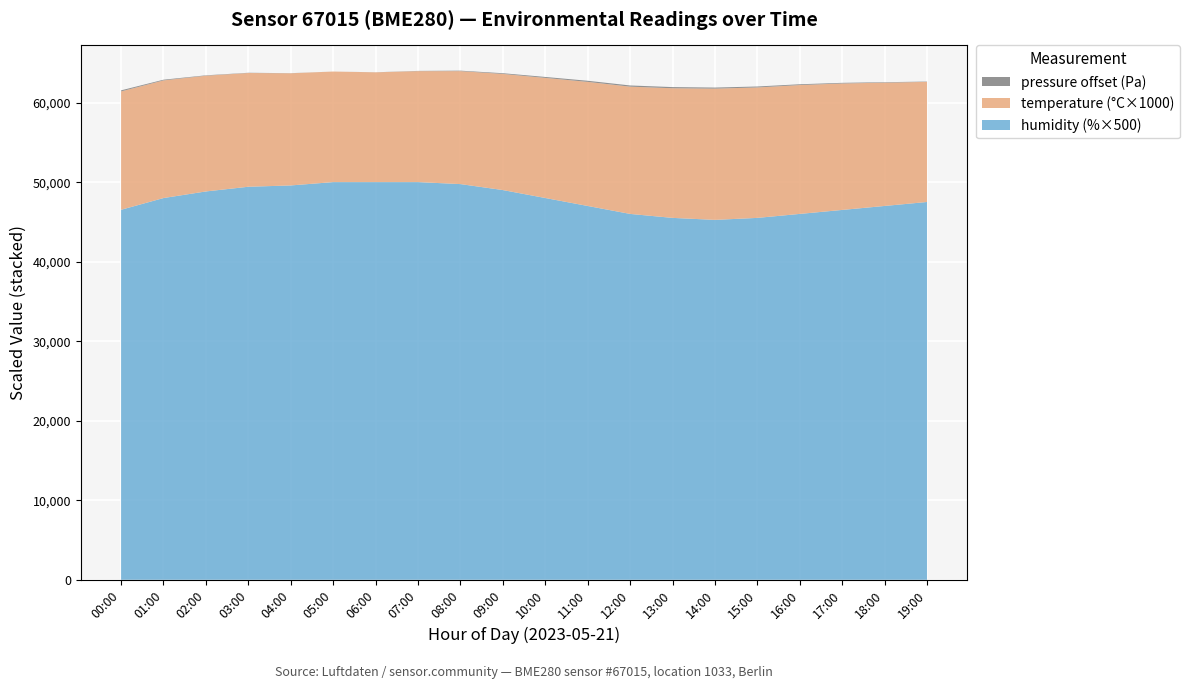

Reading left to right, what are all the values shown in this chart?

pressure: 00:00=101492.8	01:00=101448.6	02:00=101410.0	03:00=101390.0	04:00=101375.0	05:00=101360.0	06:00=101370.0	07:00=101390.0	08:00=101420.0	09:00=101450.0	10:00=101480.0	11:00=101500.0	12:00=101510.0	13:00=101505.0	14:00=101495.0	15:00=101480.0	16:00=101460.0	17:00=101440.0	18:00=101420.0	19:00=101400.0
temperature: 00:00=14.9	01:00=14.8	02:00=14.6	03:00=14.3	04:00=14.1	05:00=13.9	06:00=13.8	07:00=13.9	08:00=14.2	09:00=14.6	10:00=15.1	11:00=15.6	12:00=16.0	13:00=16.3	14:00=16.5	15:00=16.4	16:00=16.2	17:00=15.9	18:00=15.5	19:00=15.1
humidity: 00:00=93.0	01:00=96.0	02:00=97.7	03:00=98.8	04:00=99.2	05:00=100.0	06:00=100.0	07:00=100.0	08:00=99.5	09:00=98.0	10:00=96.0	11:00=94.0	12:00=92.0	13:00=91.0	14:00=90.5	15:00=91.0	16:00=92.0	17:00=93.0	18:00=94.0	19:00=95.0